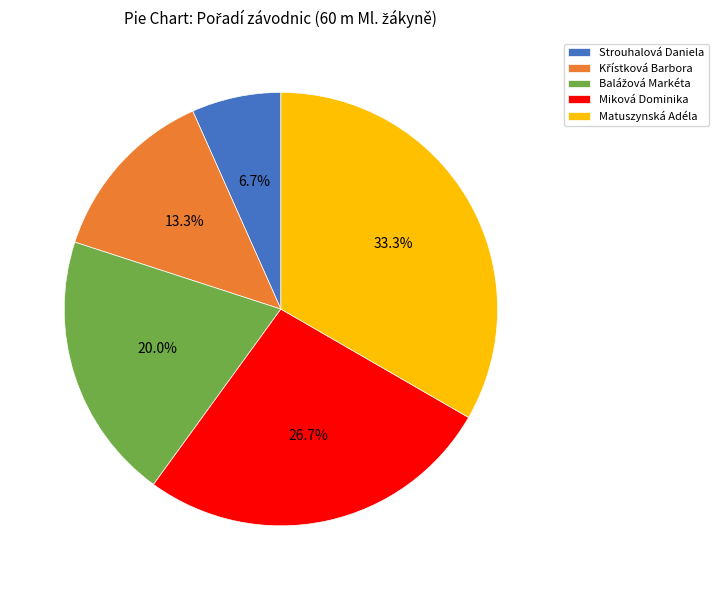

Which slice is the smallest?

Strouhalová Daniela